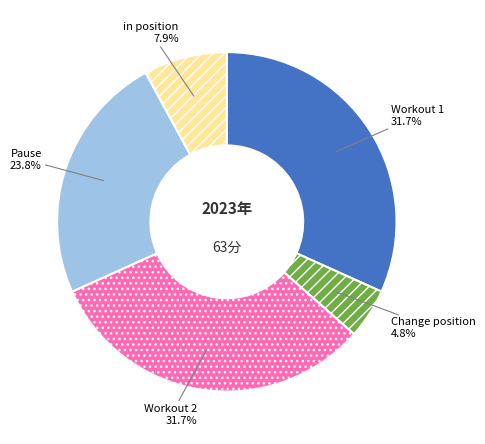

Is it true that in position is 13% of the pie?

False